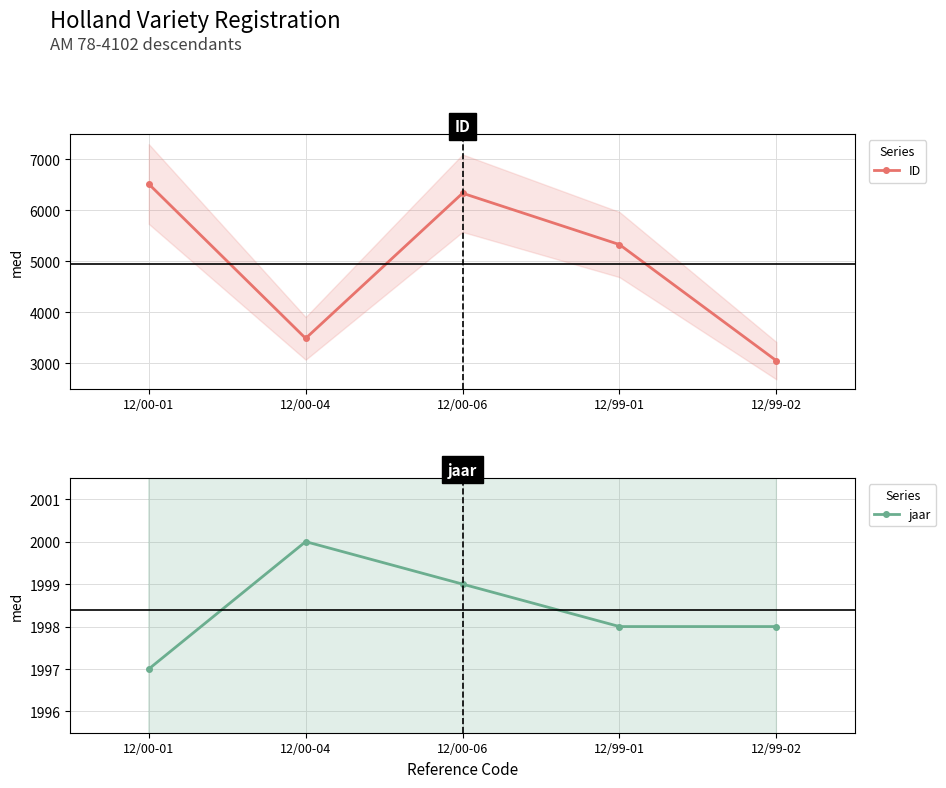

True or false: ID has a value of 1700 at 12/99-01.

False